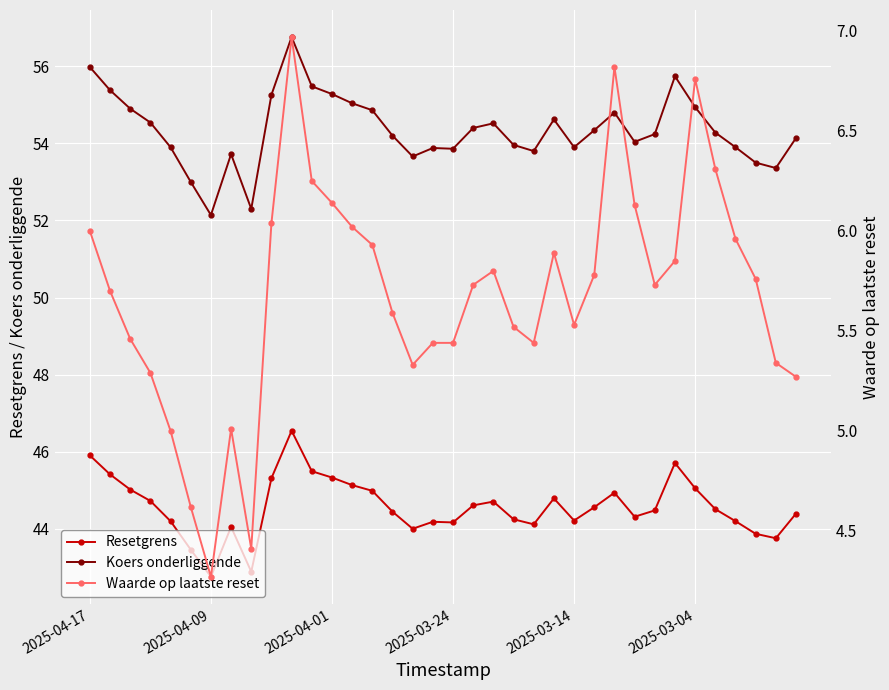

Is it true that Koers onderliggende equals 32.5 at 2025-04-09?

False